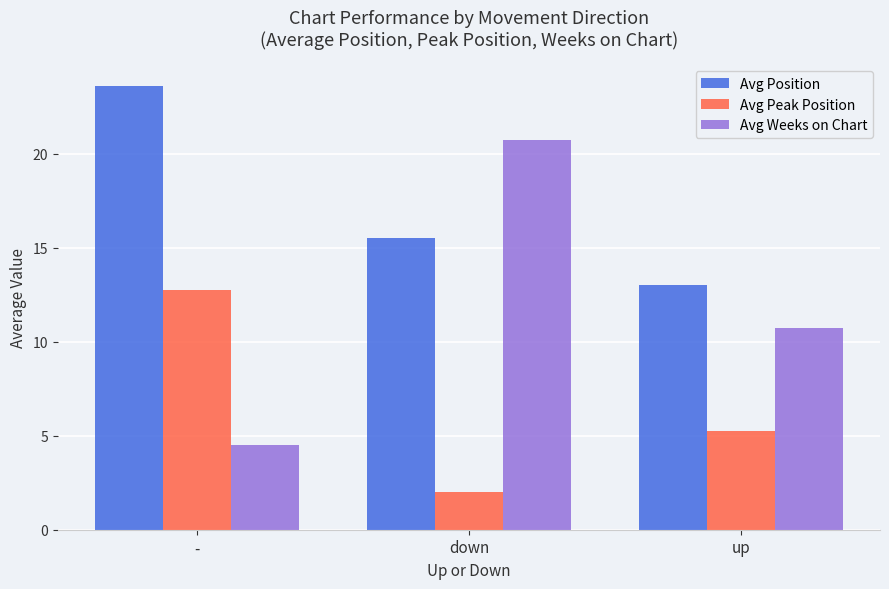

The value of Avg Peak Position at - is 3.3. True or false?

False